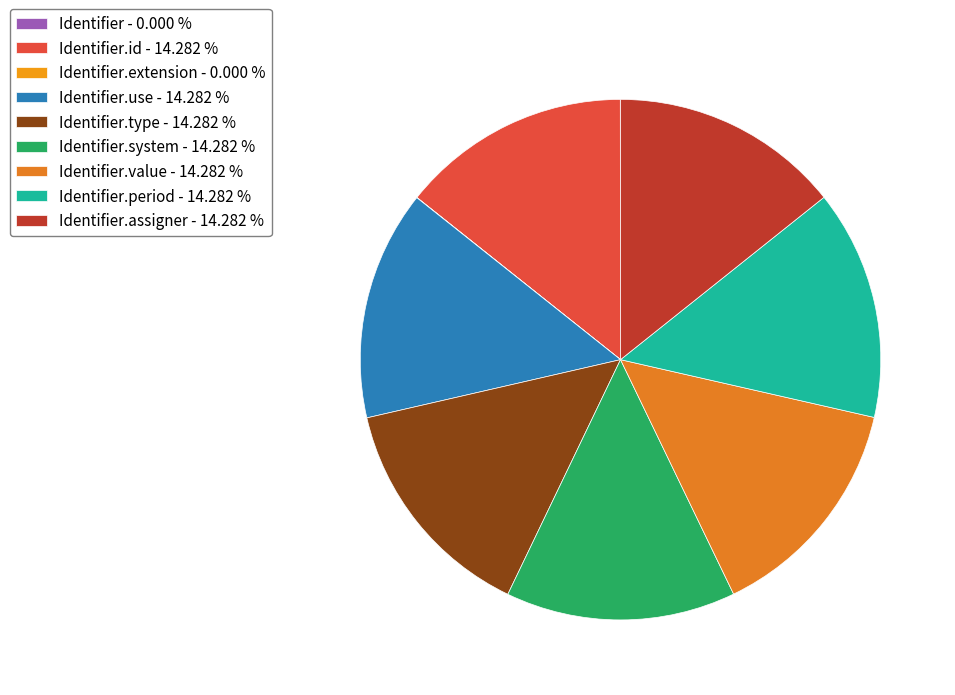

How many slices are in this pie chart?

9